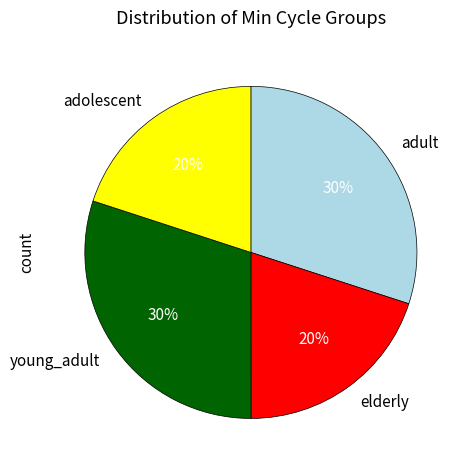

Does elderly account for over 50% of the chart?

No